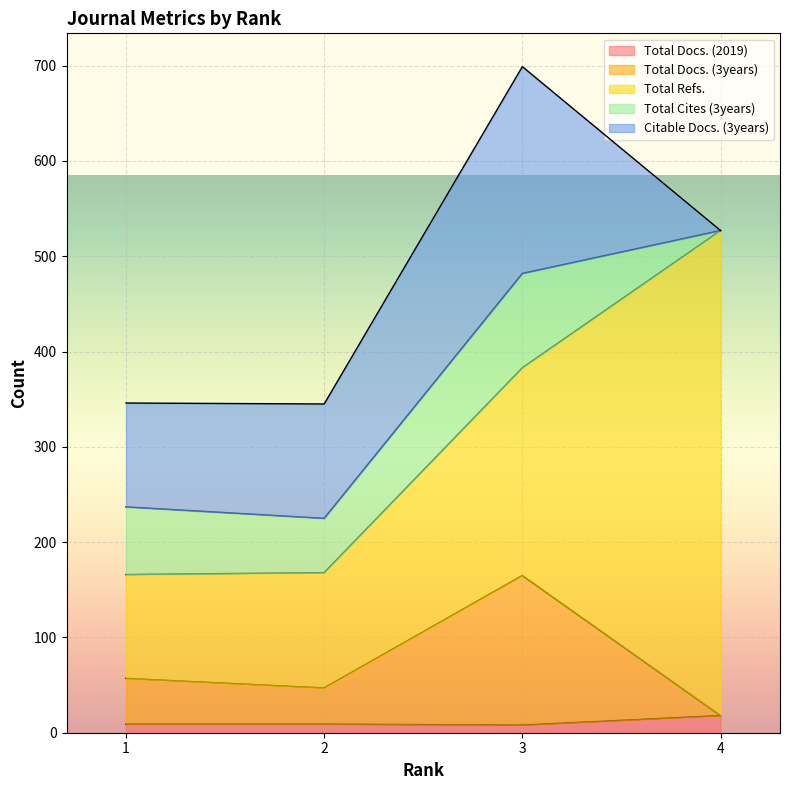

Which series has the largest range (max minus min)?

Total Refs.